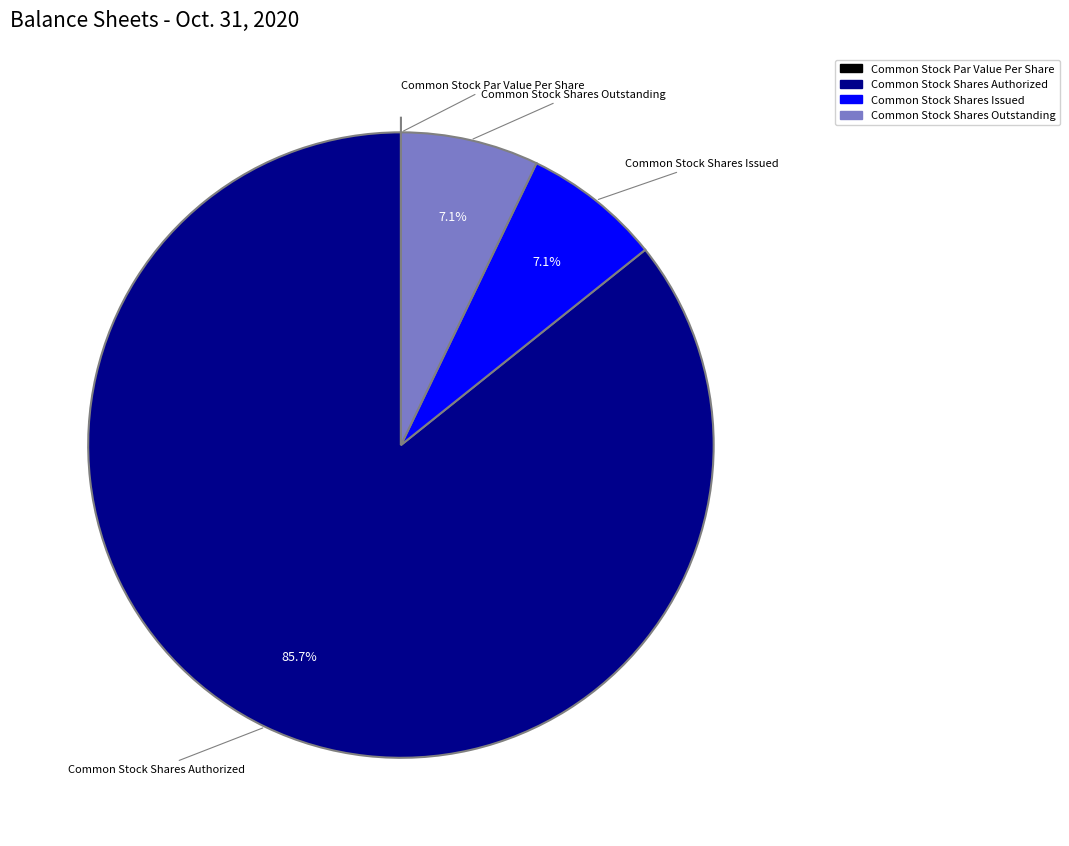

Combined, do Common Stock Shares Issued and Common Stock Shares Authorized account for over 50%?

Yes